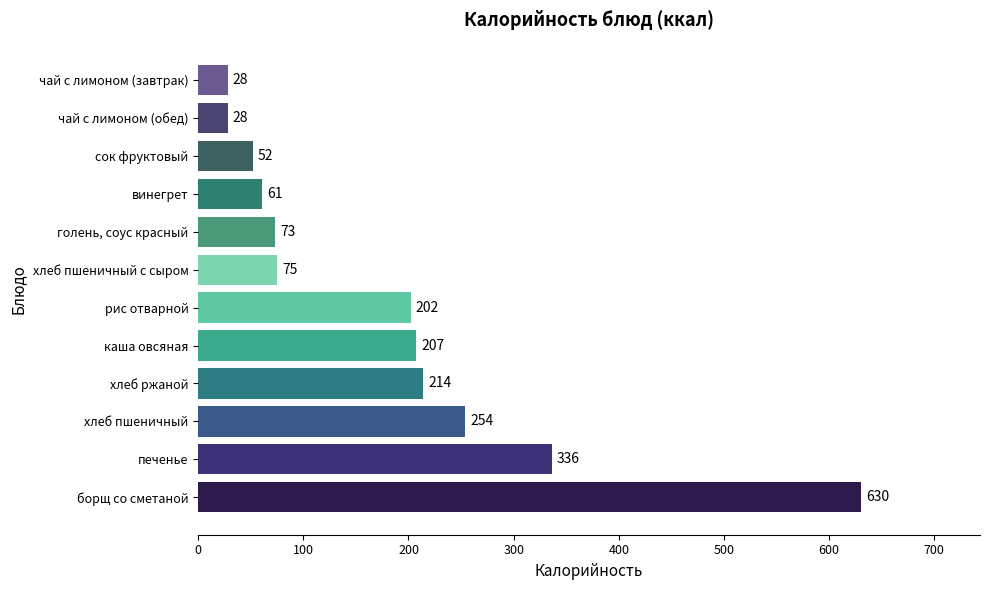

Between сок фруктовый and рис отварной, which is larger?

рис отварной